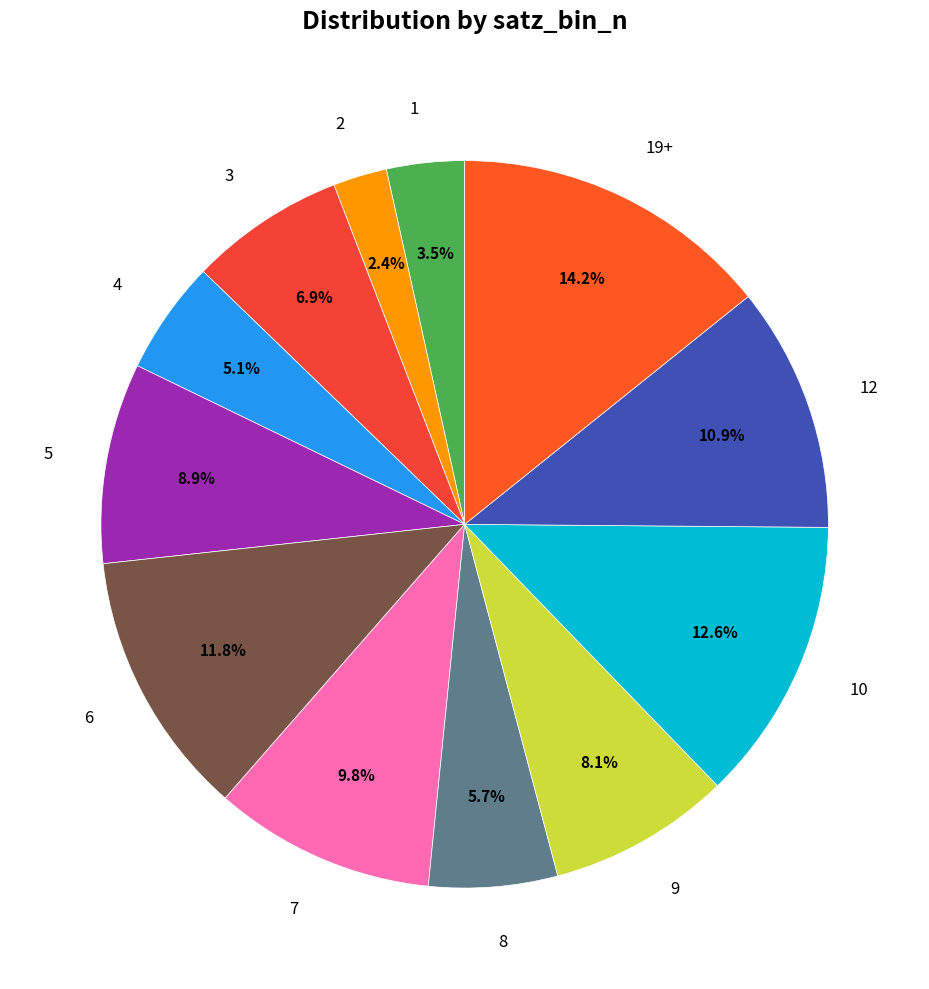

Rank the categories by value from highest to lowest.

19+, 10, 6, 12, 7, 5, 9, 3, 8, 4, 1, 2